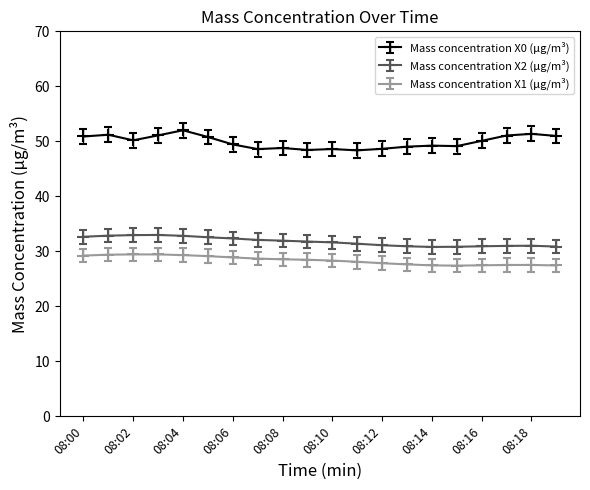

How many series are shown in this chart?

3